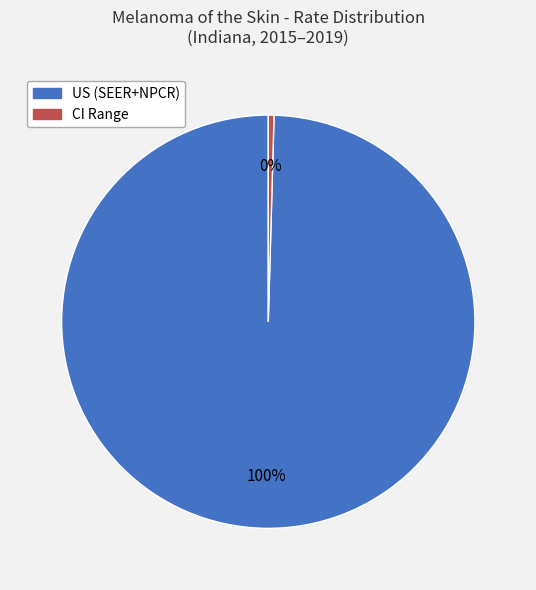

Count the number of slices in the pie.

2